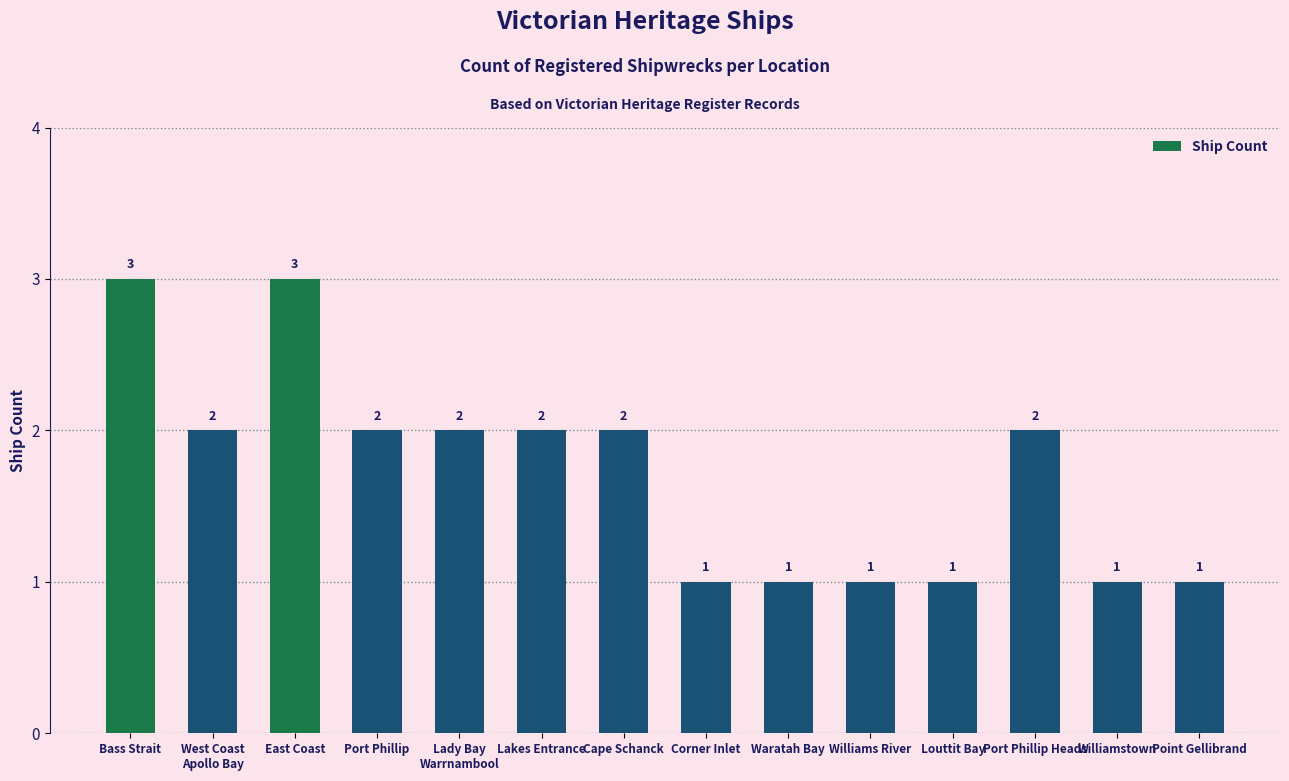

How many bars are there in total?

14